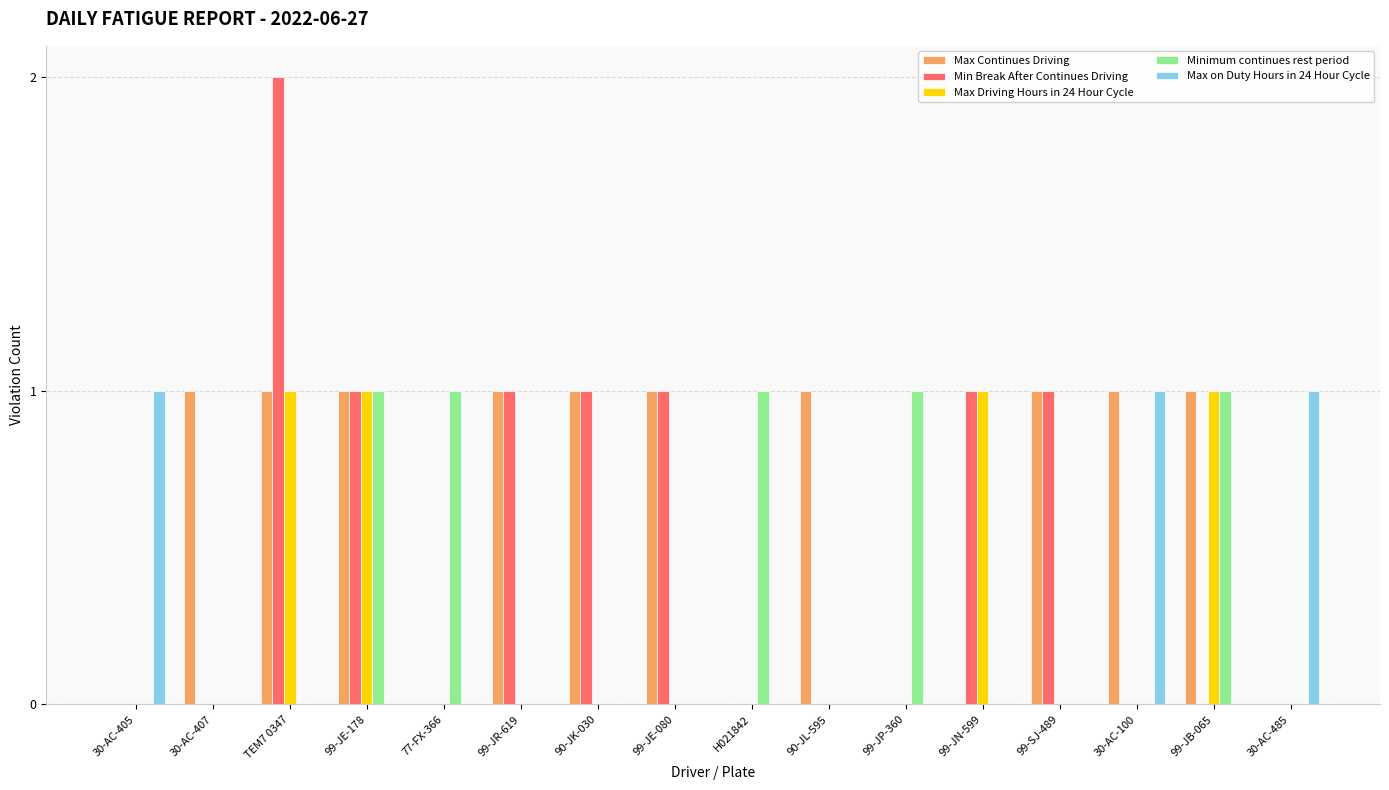

The Max Driving Hours in 24 Hour Cycle series shows 1 at 30-AC-485. True or false?

False